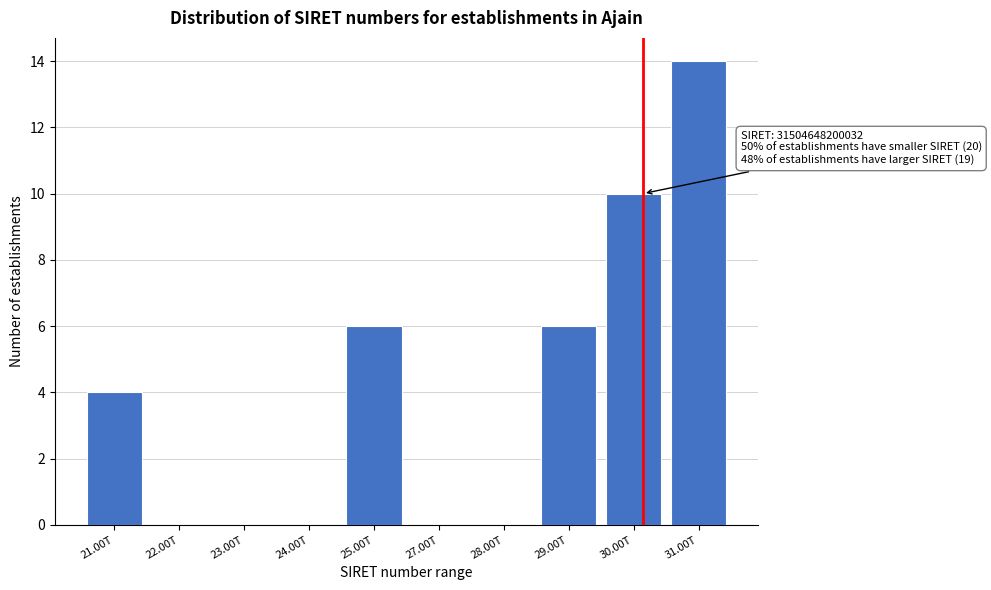

Reading left to right, list all the values displayed in this chart.

21.00T=4	22.00T=0	23.00T=0	24.00T=0	25.00T=6	27.00T=0	28.00T=0	29.00T=6	30.00T=10	31.00T=14